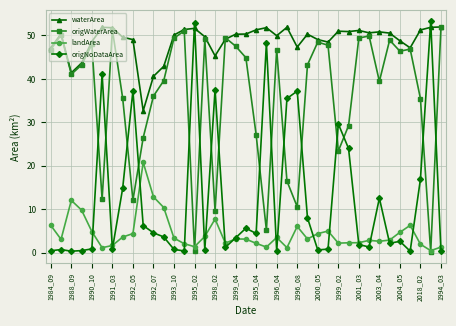

True or false: landArea and waterArea cross at least once.

False